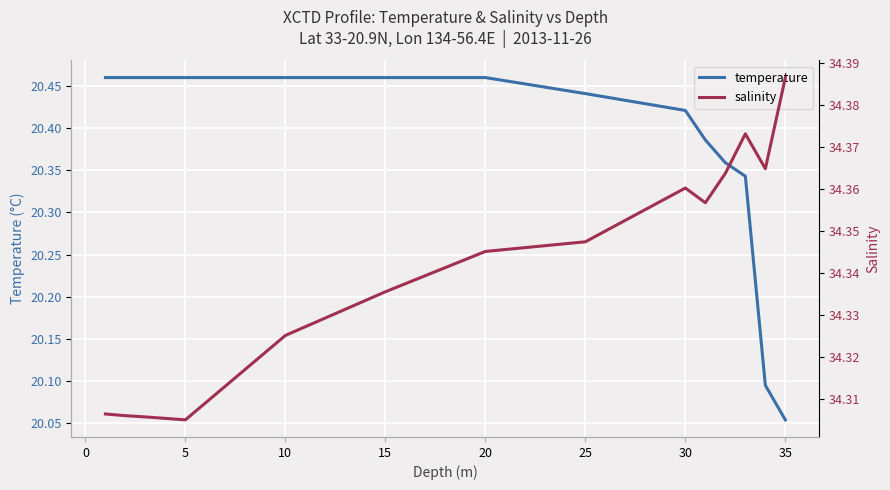

Where is temperature nearest to the value 20?

35